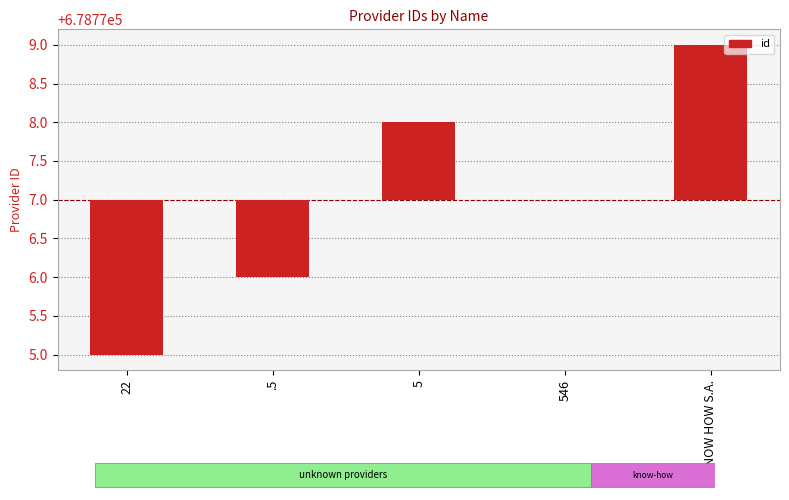

Reading left to right, transcribe all the data shown in this chart.

22=-2	.5=-1	5=1	546=0	KNOW HOW S.A.=2